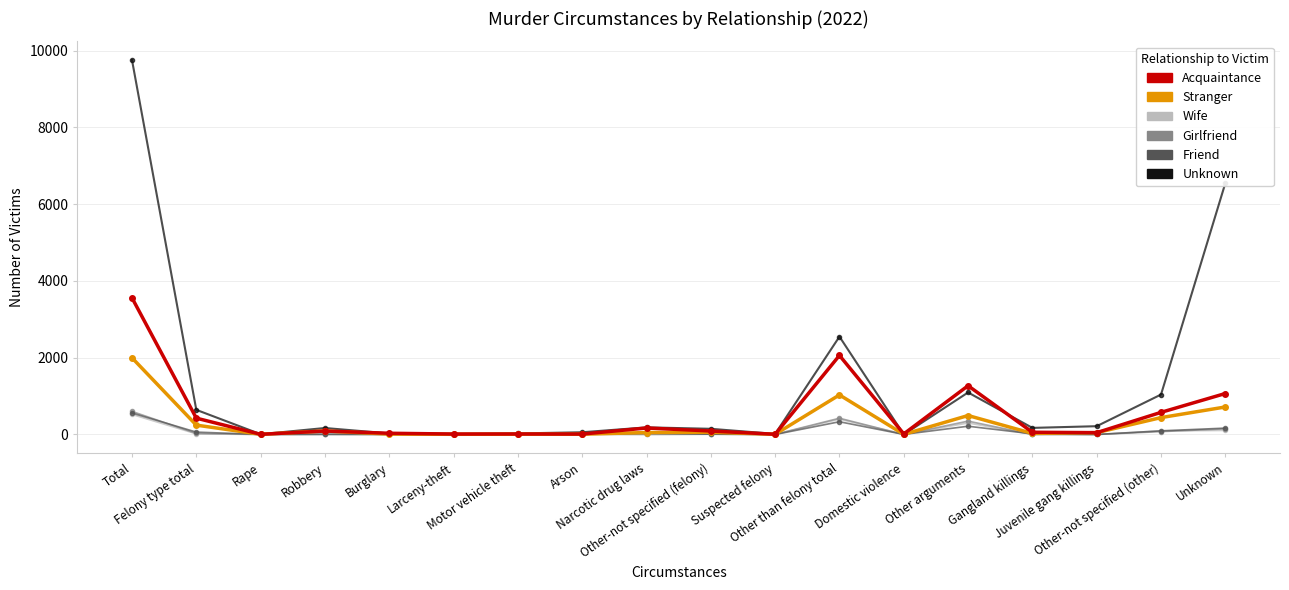

What is the difference between the maximum and minimum values in the Wife series?

523